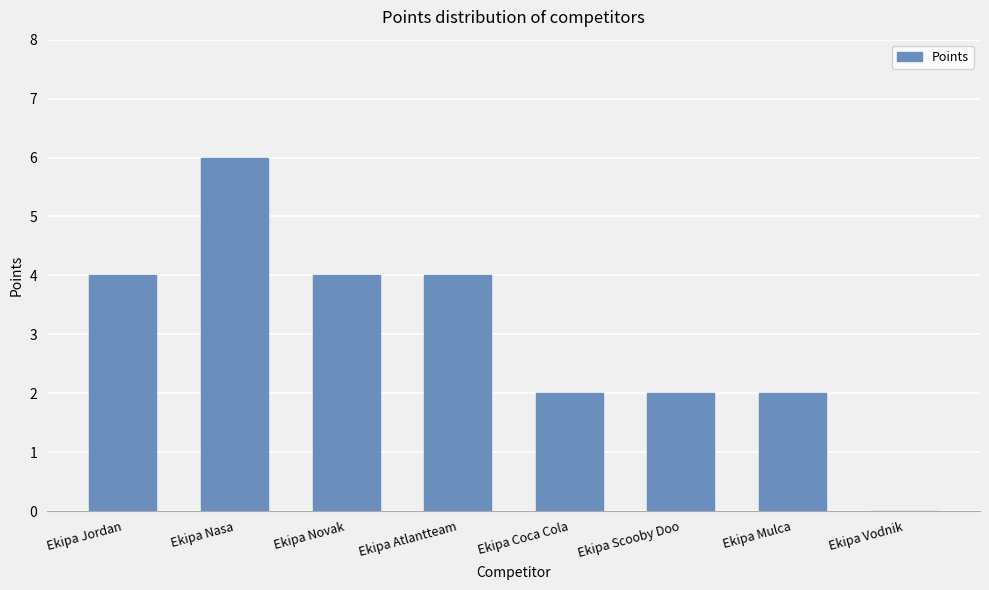

Between Ekipa Novak and Ekipa Scooby Doo, which is larger?

Ekipa Novak